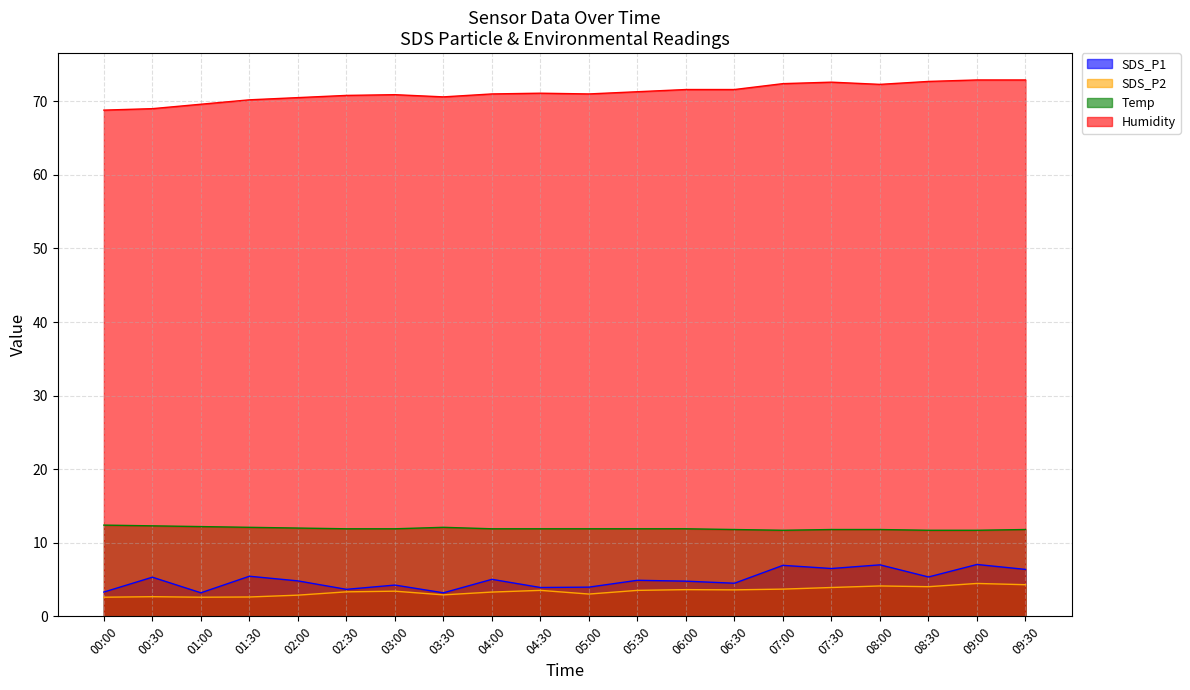

Rank the categories by Humidity value from highest to lowest.

09:00, 09:30, 08:30, 07:30, 07:00, 08:00, 06:00, 06:30, 05:30, 04:30, 04:00, 05:00, 03:00, 02:30, 03:30, 02:00, 01:30, 01:00, 00:30, 00:00